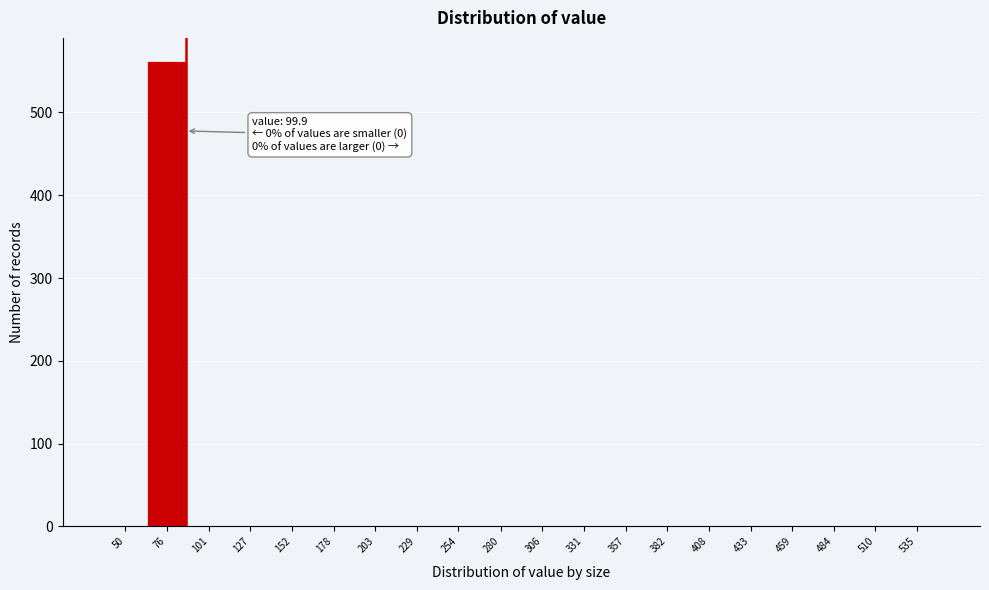

Reading left to right, transcribe all the data shown in this chart.

50=0	76=562	101=0	127=0	152=0	178=0	203=0	229=0	254=0	280=0	306=0	331=0	357=0	382=0	408=0	433=0	459=0	484=0	510=0	535=0